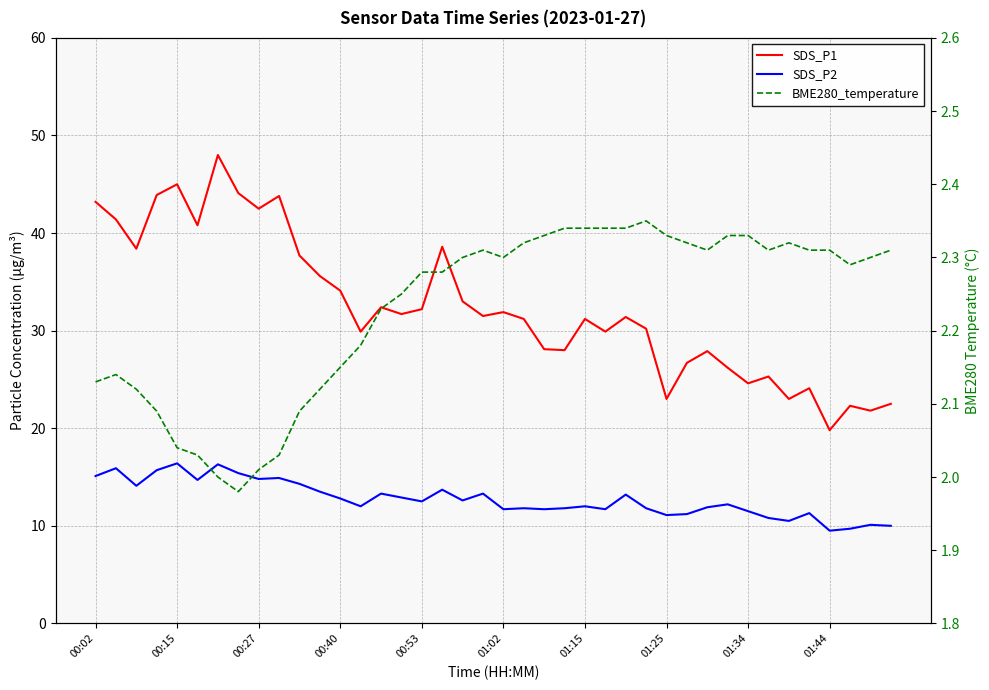

Which series has the largest total across all categories?

SDS_P1